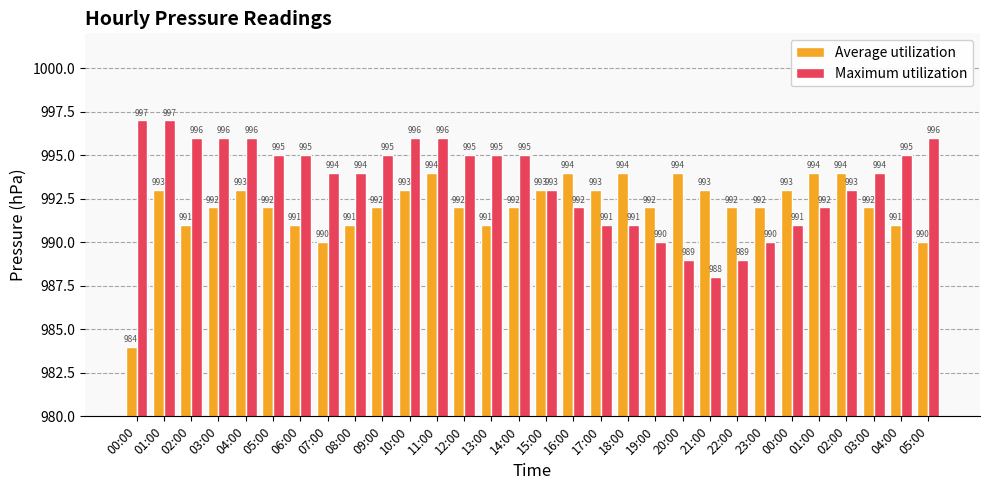

List the series in order of their overall mean, highest first.

Maximum utilization, Average utilization